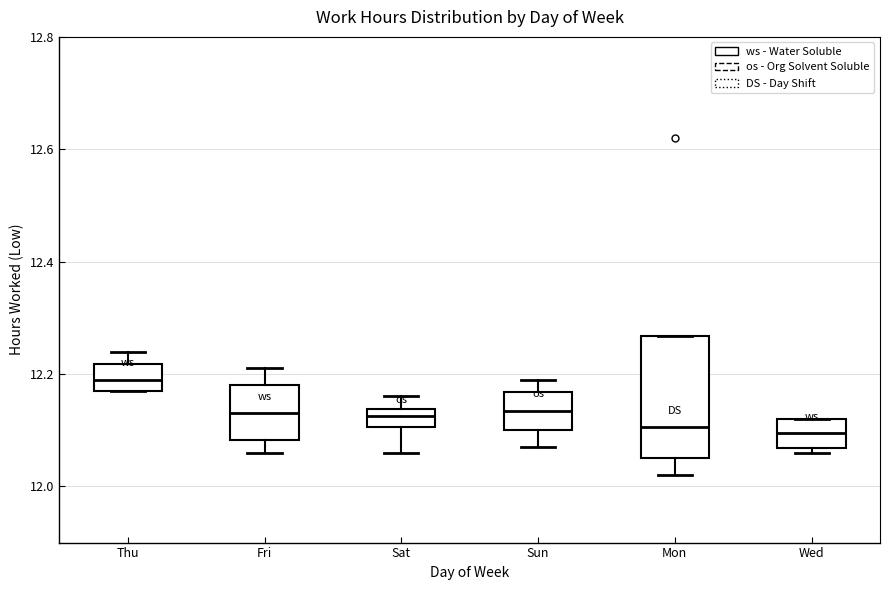

Where is the lower edge of the box for Fri on the y-axis? The values are not printed on the chart, so give them approximately, as read against the axis.

12.08